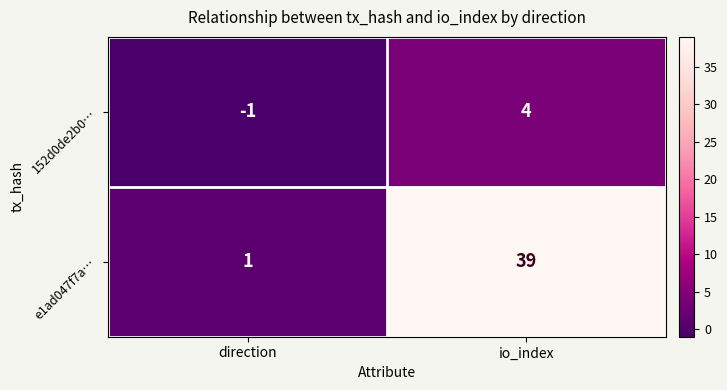

Which series has the largest total across all categories?

e1ad047f7a…